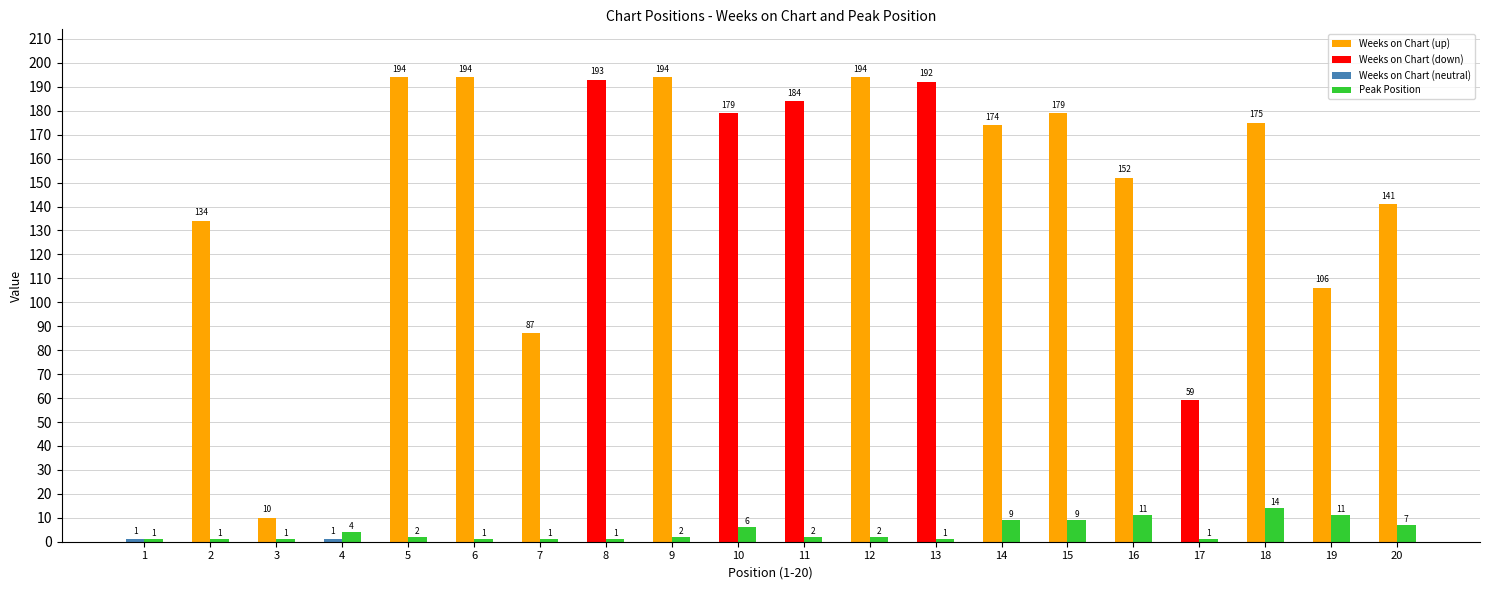

How many groups of bars are there?

20